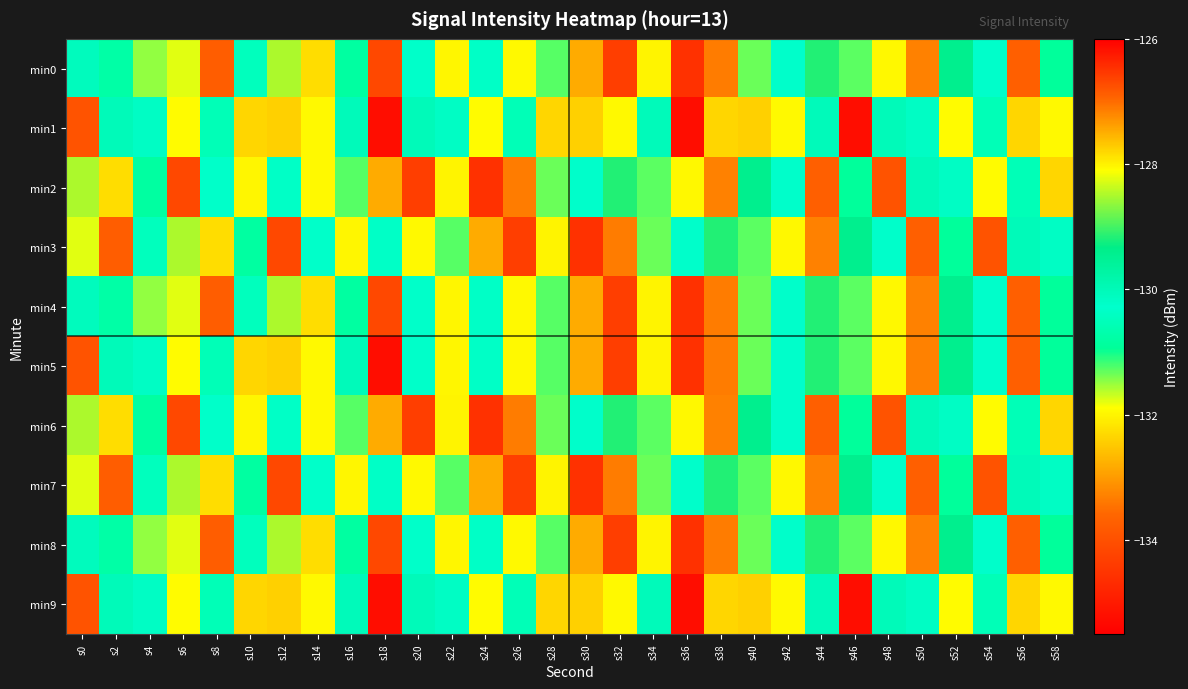

Reading right to left, list all the values displayed in this chart.

min0: s58=-130.9	s56=-126.9	s54=-130.3	s52=-129.4	s50=-127.2	s48=-132.0	s46=-131.3	s44=-129.2	s42=-130.3	s40=-131.3	s38=-133.3	s36=-126.5	s34=-132.0	s32=-134.3	s30=-132.8	s28=-131.3	s26=-131.9	s24=-130.4	s22=-132.0	s20=-130.3	s18=-134.1	s16=-130.8	s14=-132.3	s12=-128.5	s10=-130.5	s8=-126.9	s6=-131.8	s4=-131.5	s2=-130.8	s0=-130.1
min1: s58=-132.0	s56=-132.3	s54=-130.5	s52=-131.9	s50=-130.2	s48=-130.0	s46=-135.2	s44=-130.0	s42=-132.0	s40=-132.4	s38=-132.3	s36=-135.2	s34=-130.0	s32=-132.0	s30=-132.4	s28=-132.3	s26=-130.5	s24=-131.9	s22=-130.2	s20=-130.0	s18=-135.2	s16=-130.0	s14=-132.0	s12=-132.4	s10=-132.3	s8=-130.5	s6=-131.9	s4=-130.2	s2=-130.0	s0=-133.9
min2: s58=-132.3	s56=-130.5	s54=-131.9	s52=-130.2	s50=-130.0	s48=-133.9	s46=-130.9	s44=-126.9	s42=-130.3	s40=-129.4	s38=-127.2	s36=-132.0	s34=-131.3	s32=-129.2	s30=-130.3	s28=-131.3	s26=-133.3	s24=-126.5	s22=-132.0	s20=-134.3	s18=-132.8	s16=-131.3	s14=-131.9	s12=-130.4	s10=-132.0	s8=-130.3	s6=-134.1	s4=-130.8	s2=-132.3	s0=-128.5
min3: s58=-130.2	s56=-130.0	s54=-133.9	s52=-130.9	s50=-126.9	s48=-130.3	s46=-129.4	s44=-127.2	s42=-132.0	s40=-131.3	s38=-129.2	s36=-130.3	s34=-131.3	s32=-133.3	s30=-126.5	s28=-132.0	s26=-134.3	s24=-132.8	s22=-131.3	s20=-131.9	s18=-130.4	s16=-132.0	s14=-130.3	s12=-134.1	s10=-130.8	s8=-132.3	s6=-128.5	s4=-130.5	s2=-126.9	s0=-131.8
min4: s58=-130.9	s56=-126.9	s54=-130.3	s52=-129.4	s50=-127.2	s48=-132.0	s46=-131.3	s44=-129.2	s42=-130.3	s40=-131.3	s38=-133.3	s36=-126.5	s34=-132.0	s32=-134.3	s30=-132.8	s28=-131.3	s26=-131.9	s24=-130.4	s22=-132.0	s20=-130.3	s18=-134.1	s16=-130.8	s14=-132.3	s12=-128.5	s10=-130.5	s8=-126.9	s6=-131.8	s4=-131.5	s2=-130.8	s0=-130.1
min5: s58=-130.9	s56=-126.9	s54=-130.3	s52=-129.4	s50=-127.2	s48=-132.0	s46=-131.3	s44=-129.2	s42=-130.3	s40=-131.3	s38=-133.3	s36=-126.5	s34=-132.0	s32=-134.3	s30=-132.8	s28=-131.3	s26=-131.9	s24=-130.4	s22=-132.0	s20=-130.3	s18=-135.2	s16=-130.0	s14=-132.0	s12=-132.4	s10=-132.3	s8=-130.5	s6=-131.9	s4=-130.2	s2=-130.0	s0=-133.9
min6: s58=-132.3	s56=-130.5	s54=-131.9	s52=-130.2	s50=-130.0	s48=-133.9	s46=-130.9	s44=-126.9	s42=-130.3	s40=-129.4	s38=-127.2	s36=-132.0	s34=-131.3	s32=-129.2	s30=-130.3	s28=-131.3	s26=-133.3	s24=-126.5	s22=-132.0	s20=-134.3	s18=-132.8	s16=-131.3	s14=-131.9	s12=-130.4	s10=-132.0	s8=-130.3	s6=-134.1	s4=-130.8	s2=-132.3	s0=-128.5
min7: s58=-130.2	s56=-130.0	s54=-133.9	s52=-130.9	s50=-126.9	s48=-130.3	s46=-129.4	s44=-127.2	s42=-132.0	s40=-131.3	s38=-129.2	s36=-130.3	s34=-131.3	s32=-133.3	s30=-126.5	s28=-132.0	s26=-134.3	s24=-132.8	s22=-131.3	s20=-131.9	s18=-130.4	s16=-132.0	s14=-130.3	s12=-134.1	s10=-130.8	s8=-132.3	s6=-128.5	s4=-130.5	s2=-126.9	s0=-131.8
min8: s58=-130.9	s56=-126.9	s54=-130.3	s52=-129.4	s50=-127.2	s48=-132.0	s46=-131.3	s44=-129.2	s42=-130.3	s40=-131.3	s38=-133.3	s36=-126.5	s34=-132.0	s32=-134.3	s30=-132.8	s28=-131.3	s26=-131.9	s24=-130.4	s22=-132.0	s20=-130.3	s18=-134.1	s16=-130.8	s14=-132.3	s12=-128.5	s10=-130.5	s8=-126.9	s6=-131.8	s4=-131.5	s2=-130.8	s0=-130.1
min9: s58=-132.0	s56=-132.3	s54=-130.5	s52=-131.9	s50=-130.2	s48=-130.0	s46=-135.2	s44=-130.0	s42=-132.0	s40=-132.4	s38=-132.3	s36=-135.2	s34=-130.0	s32=-132.0	s30=-132.4	s28=-132.3	s26=-130.5	s24=-131.9	s22=-130.2	s20=-130.0	s18=-135.2	s16=-130.0	s14=-132.0	s12=-132.4	s10=-132.3	s8=-130.5	s6=-131.9	s4=-130.2	s2=-130.0	s0=-133.9